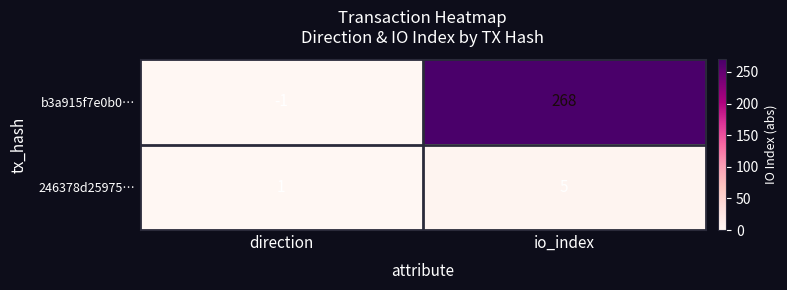

At which category is the sum across all series the highest?

io_index